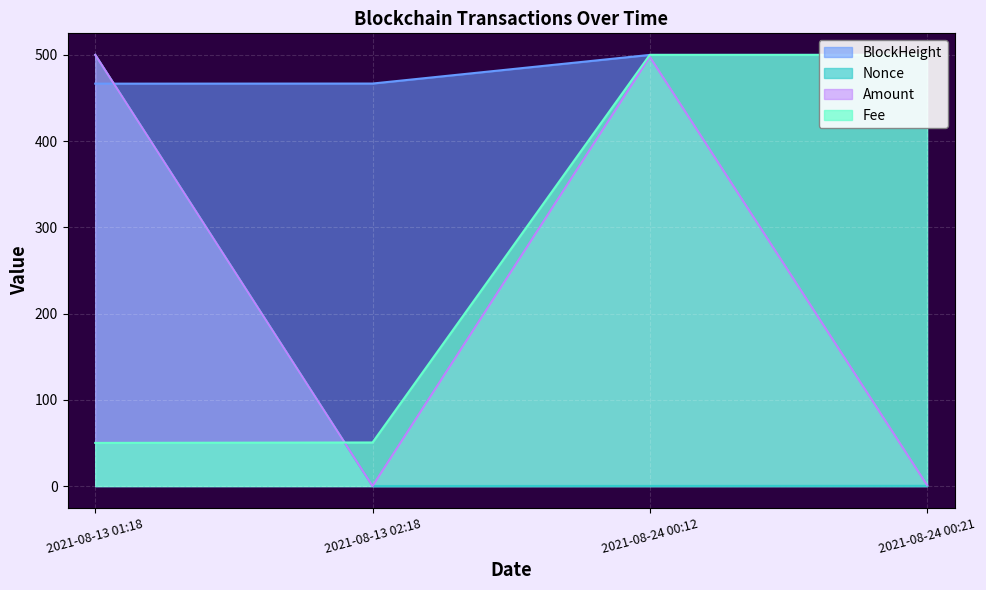

Which series has the widest spread of values?

Amount